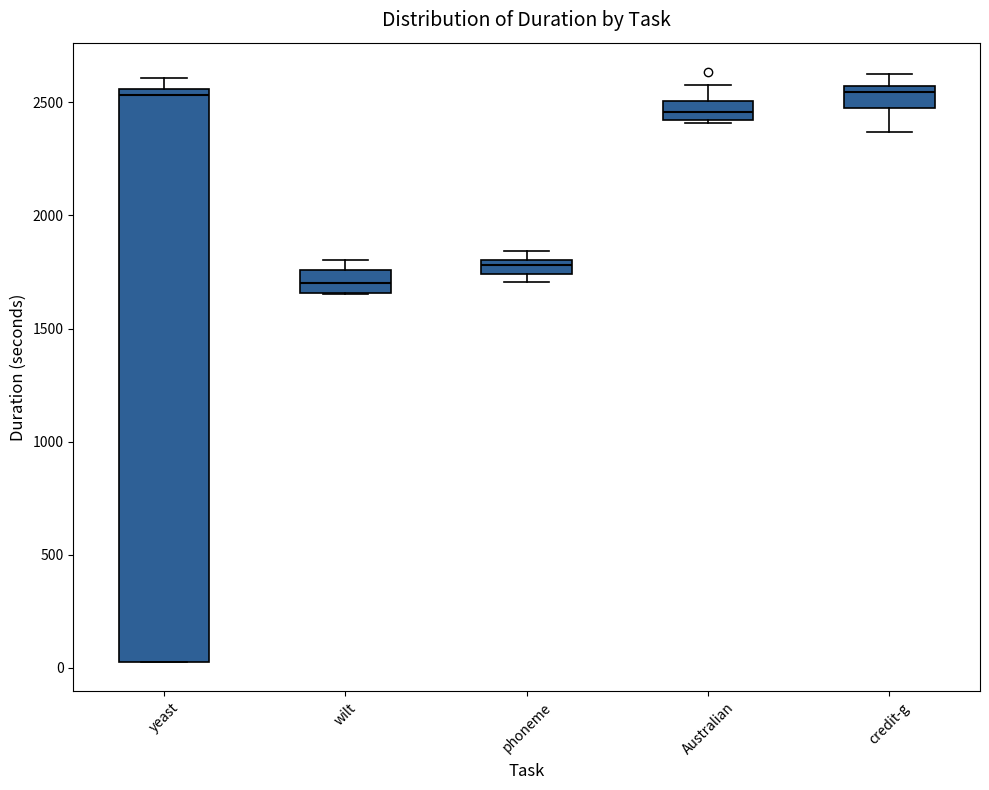

Where is the lower edge of the box for Australian on the y-axis? The values are not printed on the chart, so give them approximately, as read against the axis.

2400